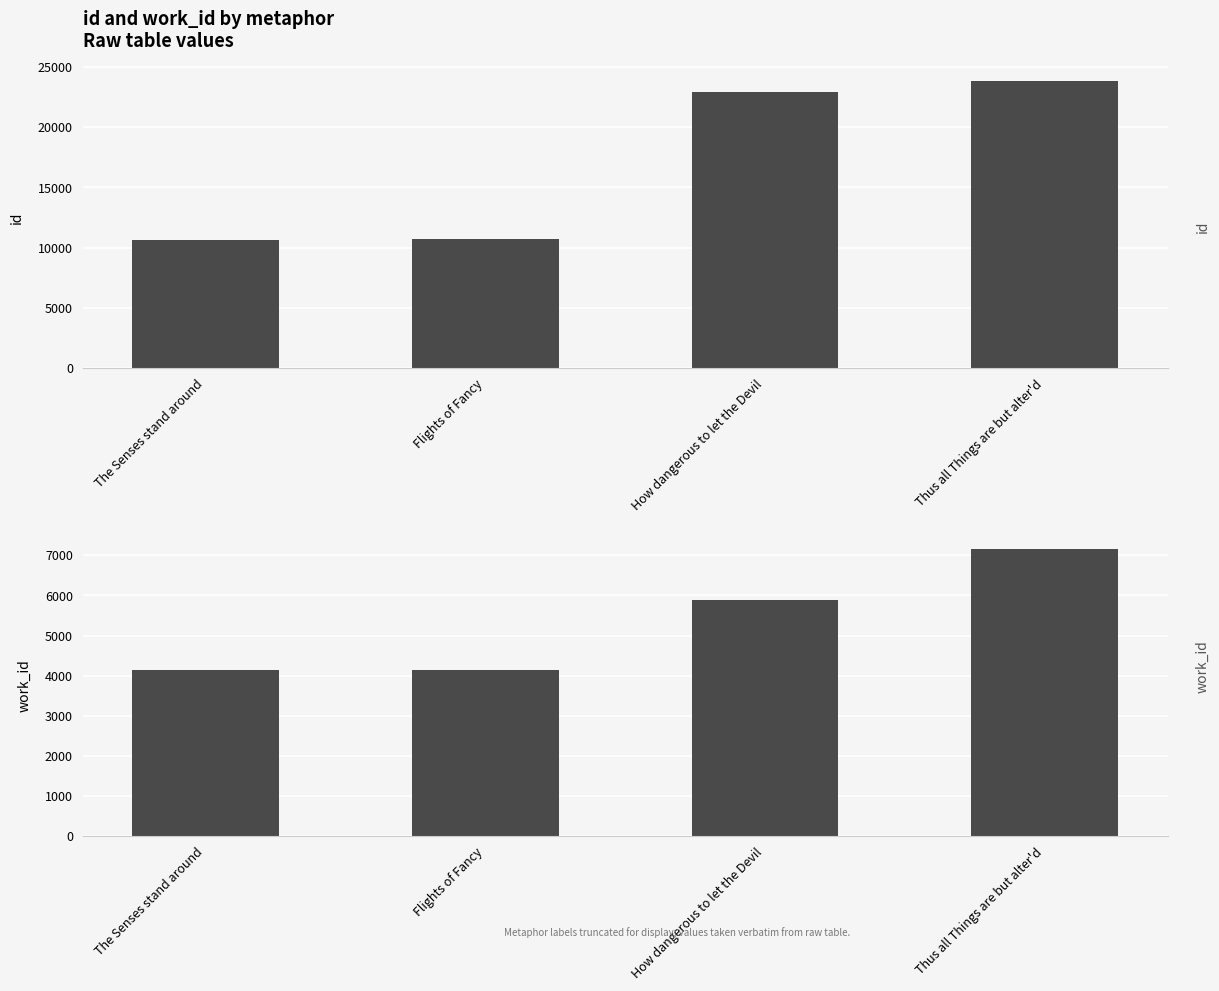

Rank the series at Flights of Fancy from lowest to highest value.

work_id, id